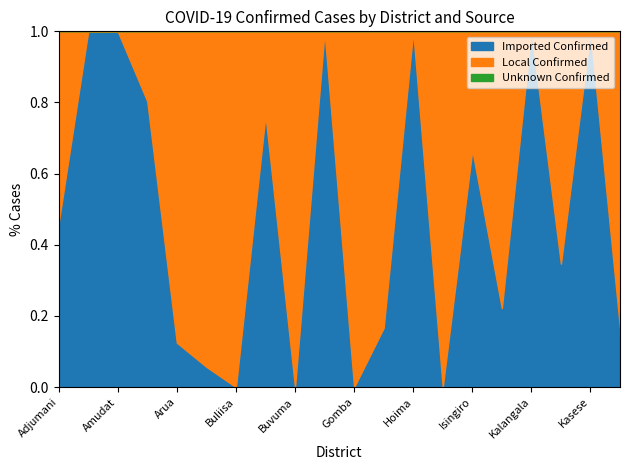

List the series in order of their peak value, lowest first.

Unknown Confirmed, Local Confirmed, Imported Confirmed